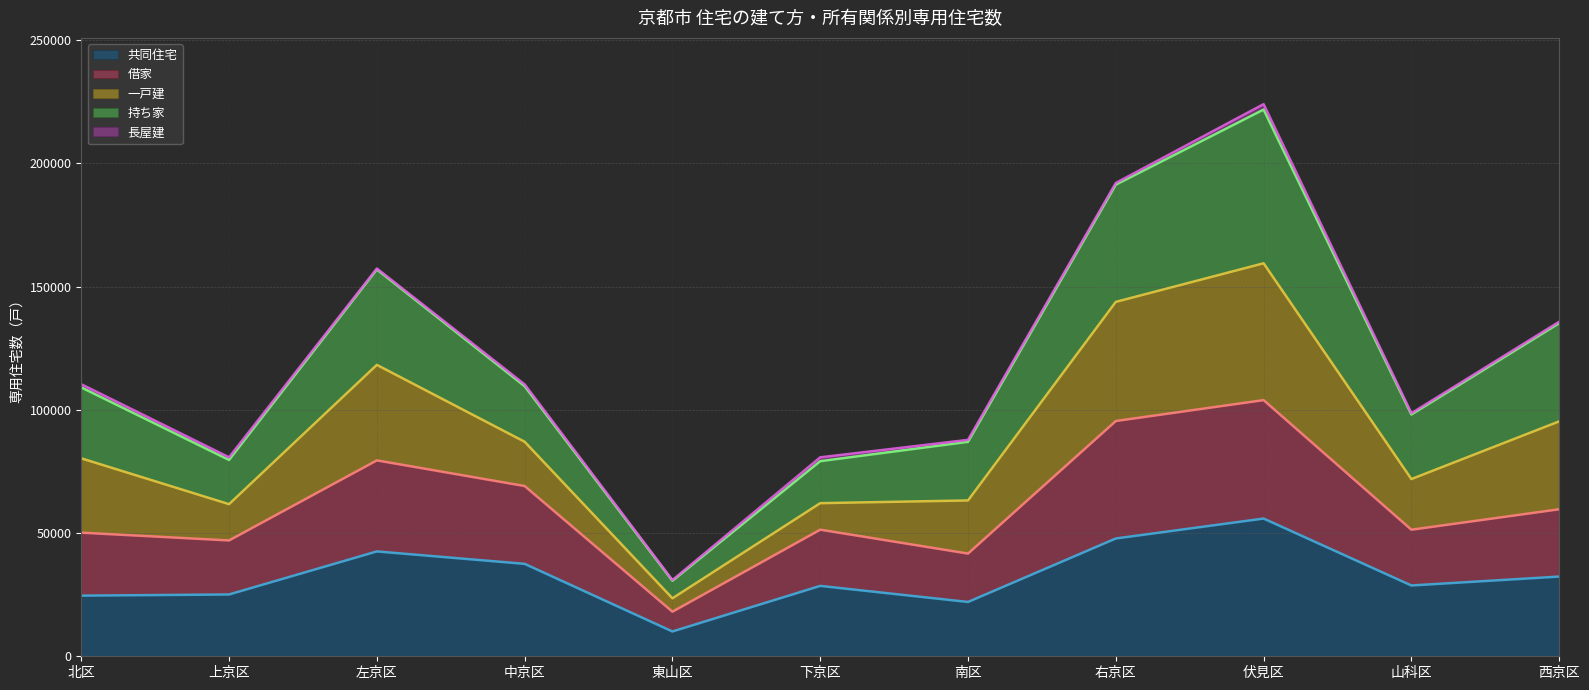

True or false: 共同住宅 and 借家 cross at least once.

False